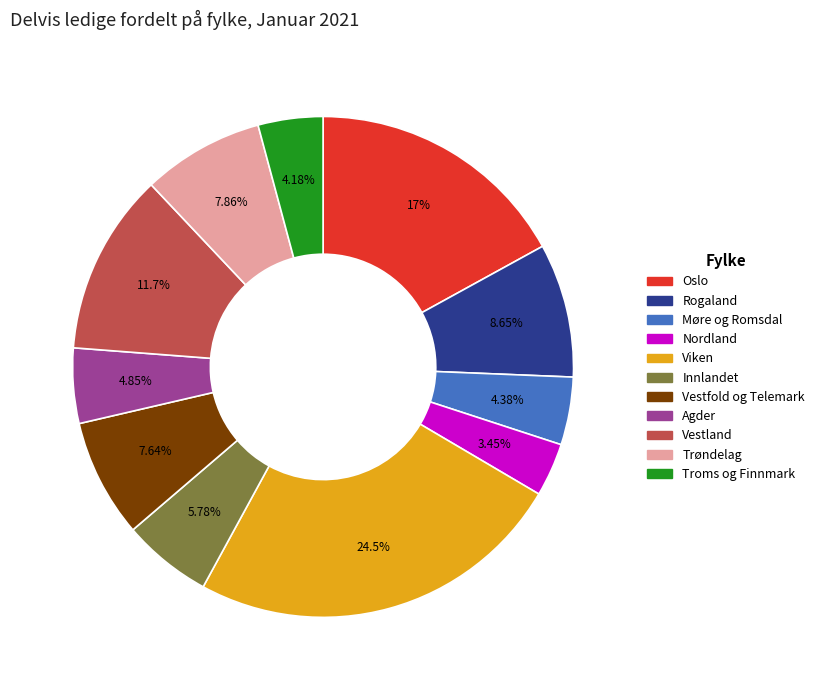

Does any single category account for the majority?

No